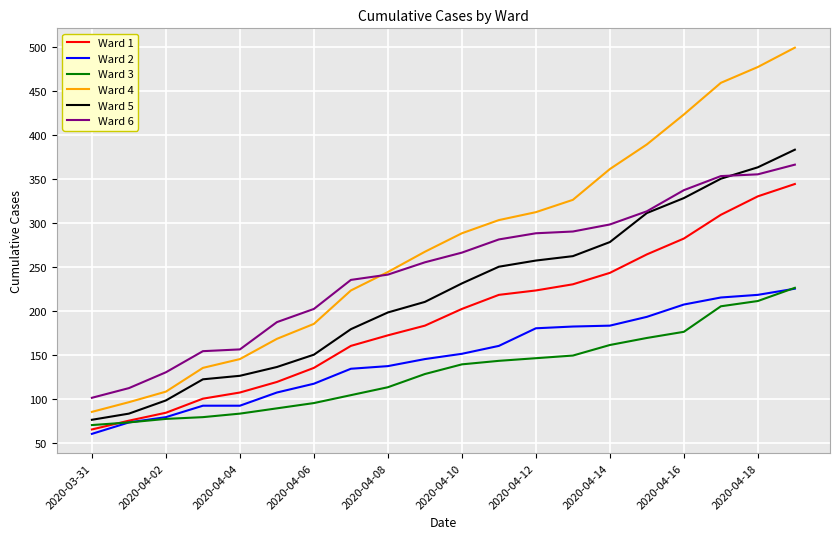

Which series has the largest total across all categories?

Ward 4